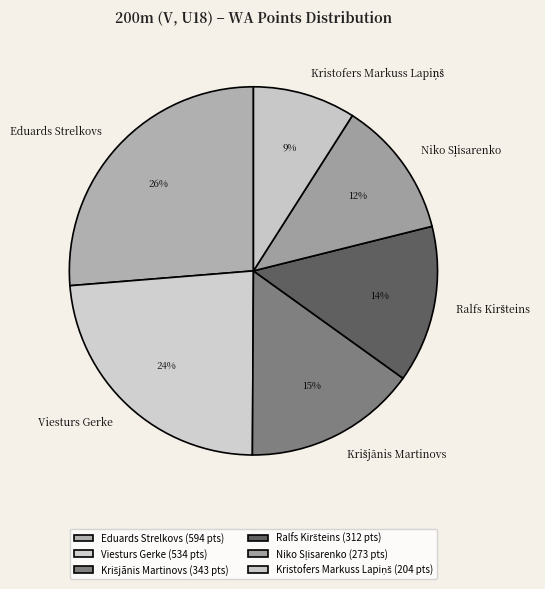

Does Viesturs Gerke represent more than half of the total?

No